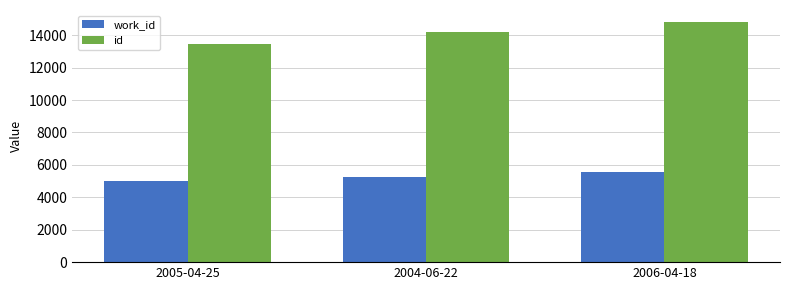

Does the chart contain any negative values?

No